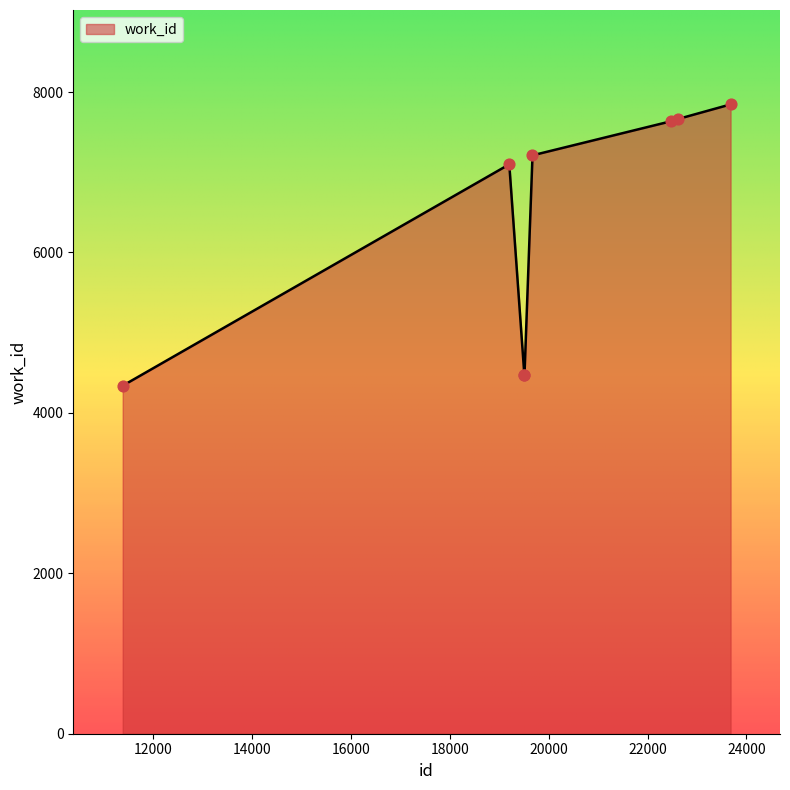

What is the maximum value shown in the chart?

7846